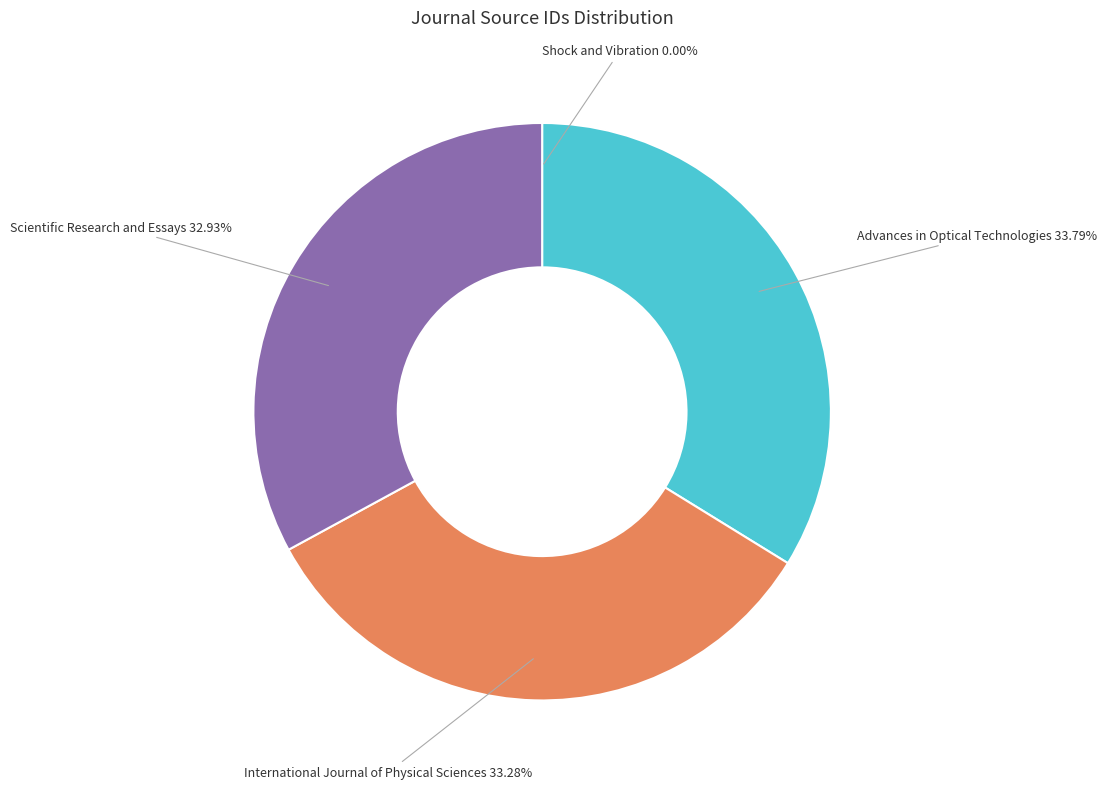

What is the largest slice in the pie chart?

Advances in Optical Technologies